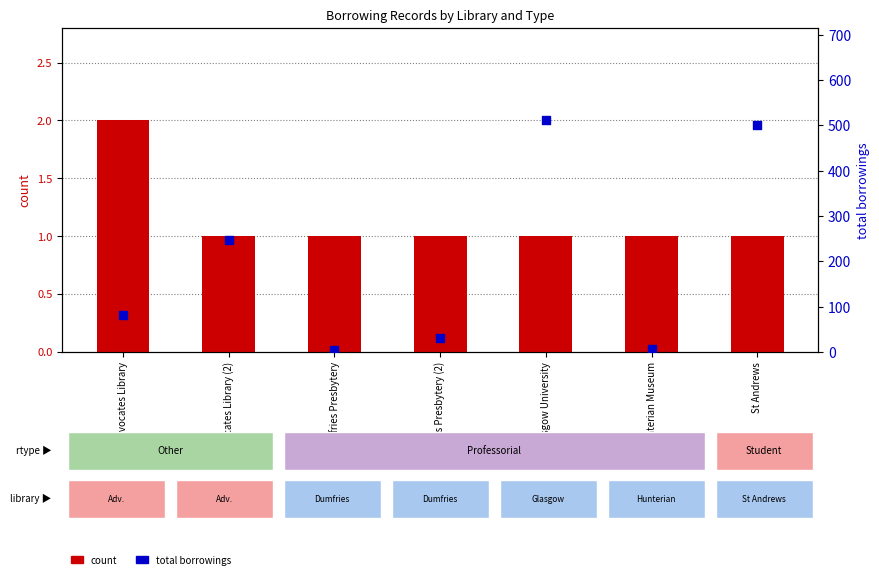

Is the value of total borrowings at Advocates Library greater than the value of count at Advocates Library (2)?

Yes